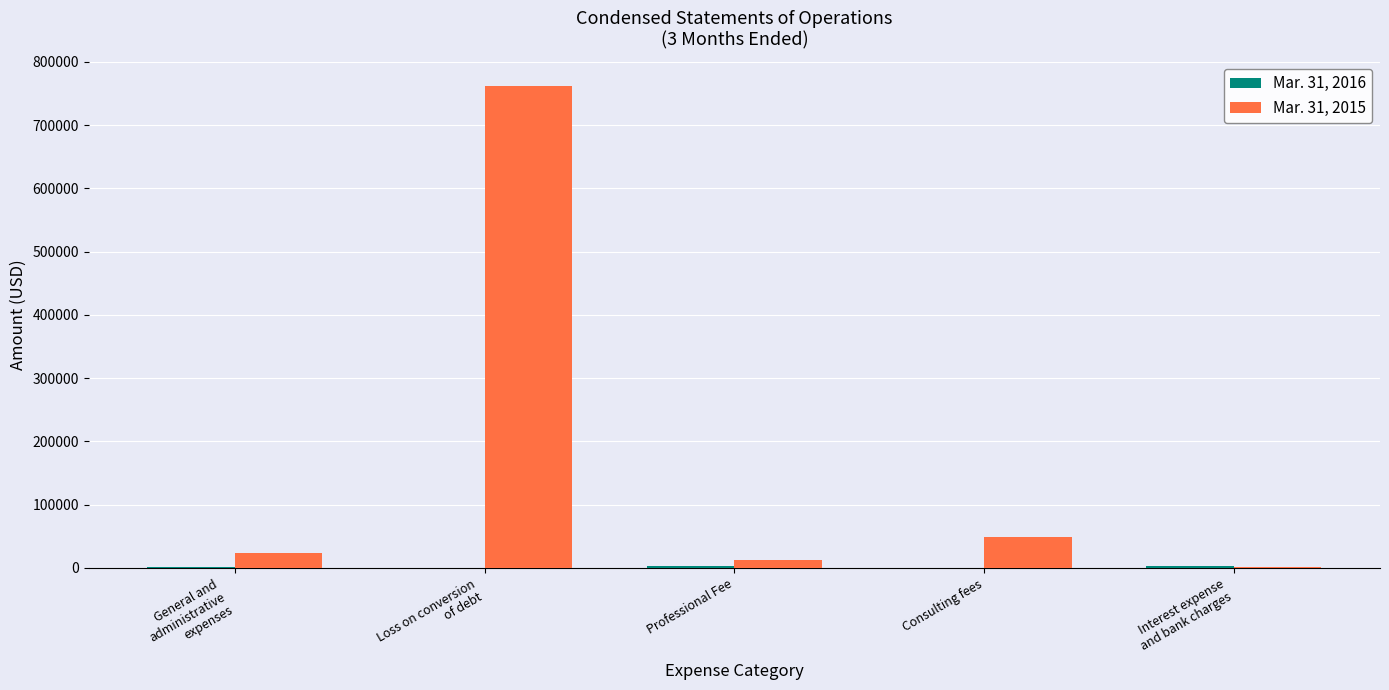

What is the maximum value shown in the chart?

762199